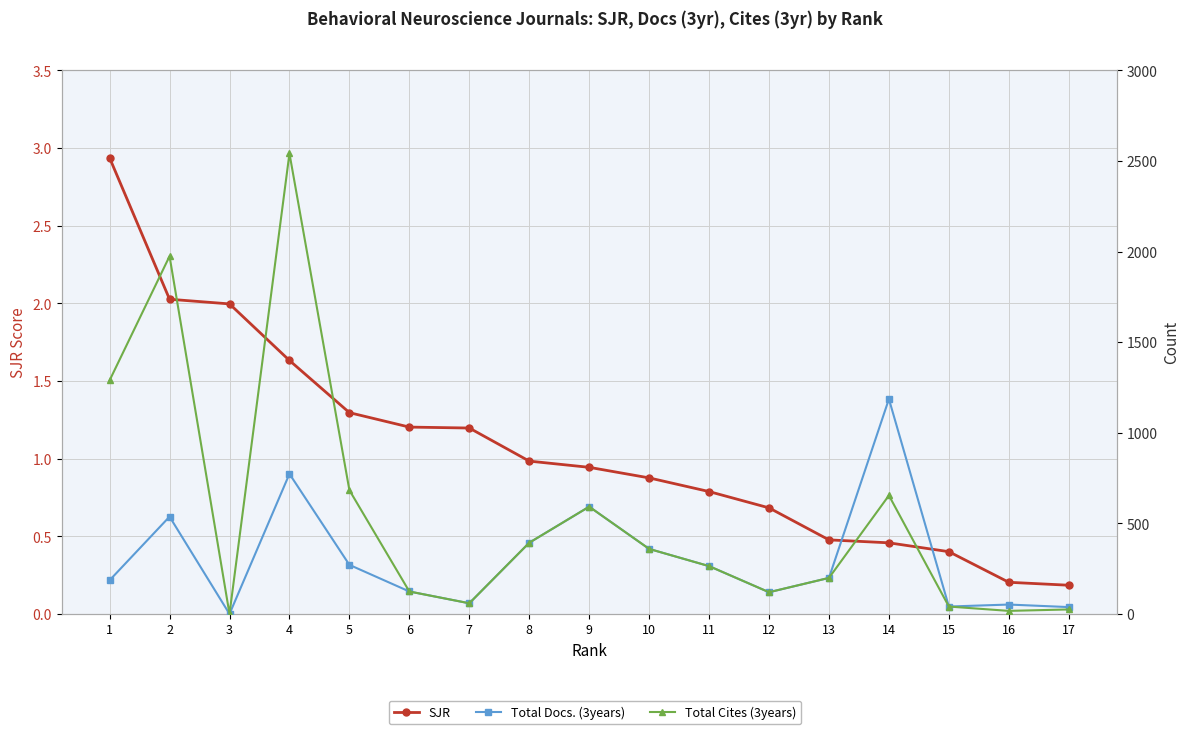

What are all the series names shown in the legend?

SJR, Total Docs. (3years), Total Cites (3years)